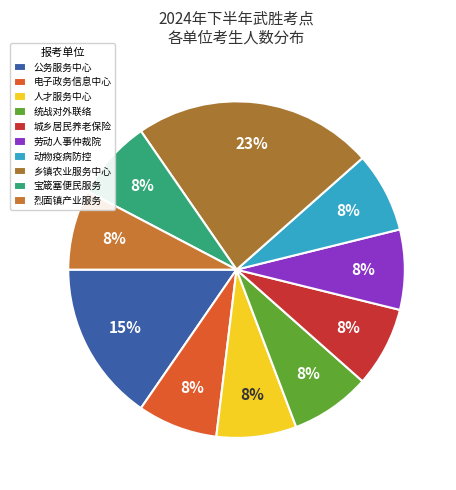

How many segments does this pie chart have?

10